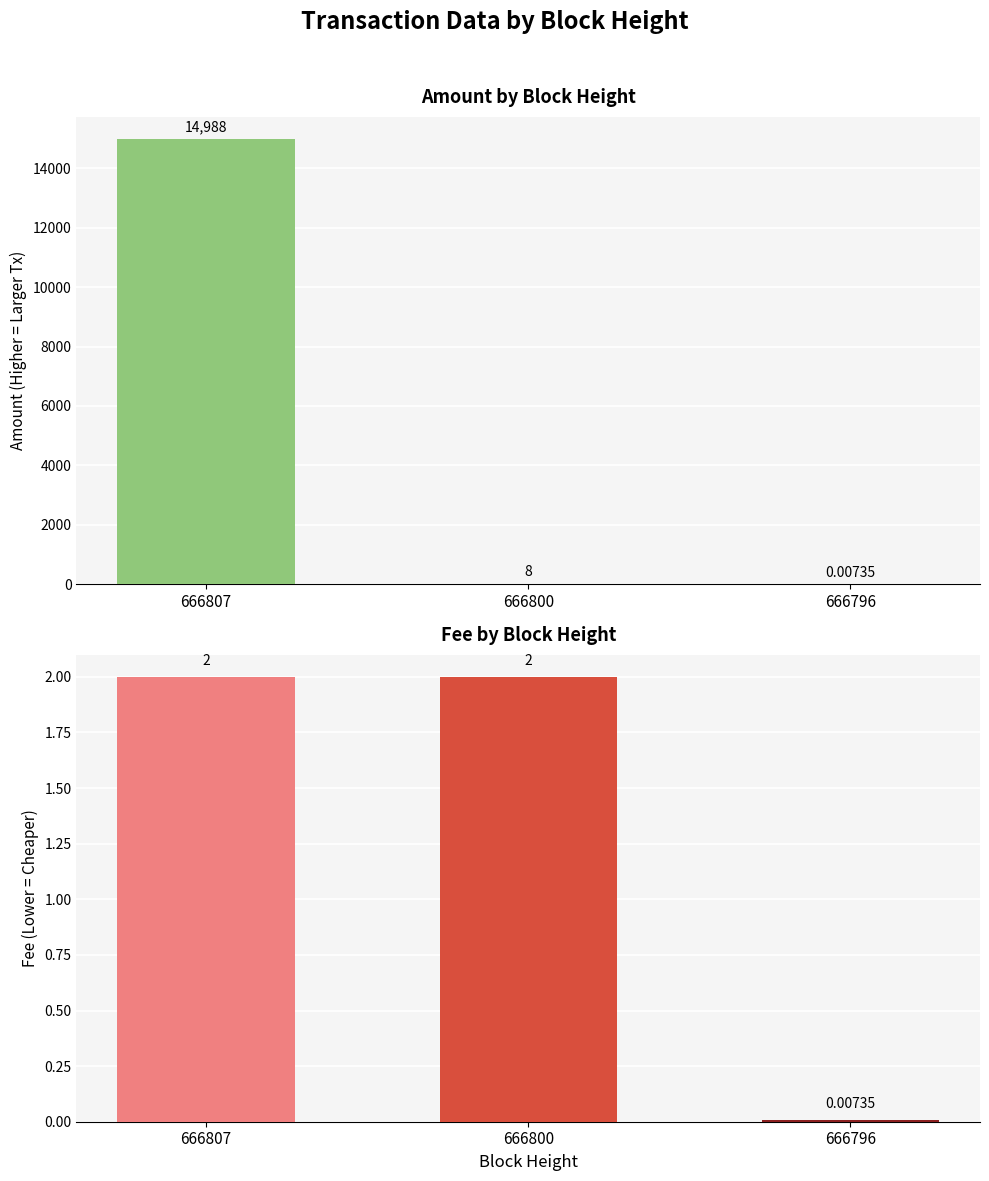

Reading right to left, what are all the values shown in this chart?

Amount: 0.0	8.0	14988.0
Fee: 0.0	2.0	2.0